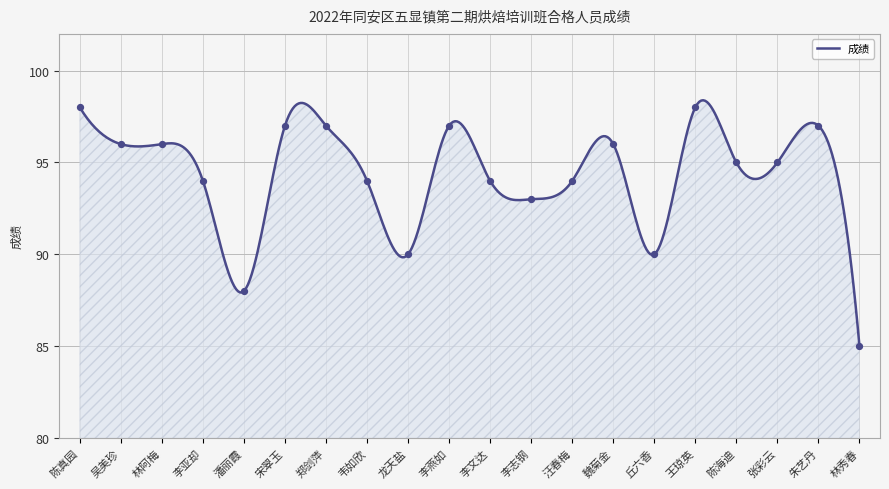

What is the maximum value shown in the chart?

98.4